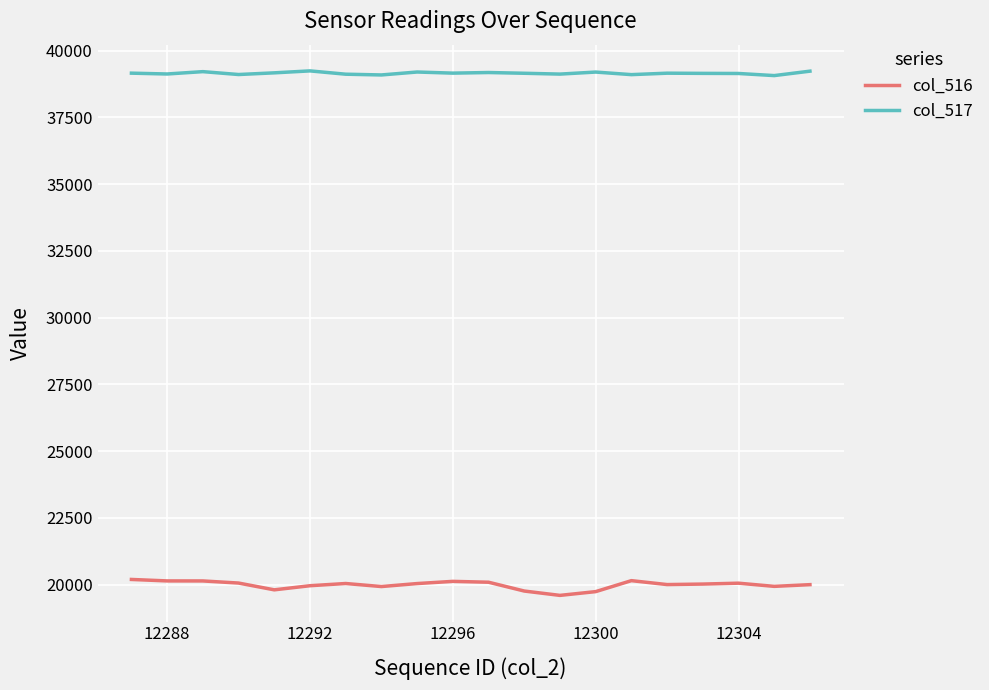

What is the difference between the maximum and minimum values in the col_516 series?

597